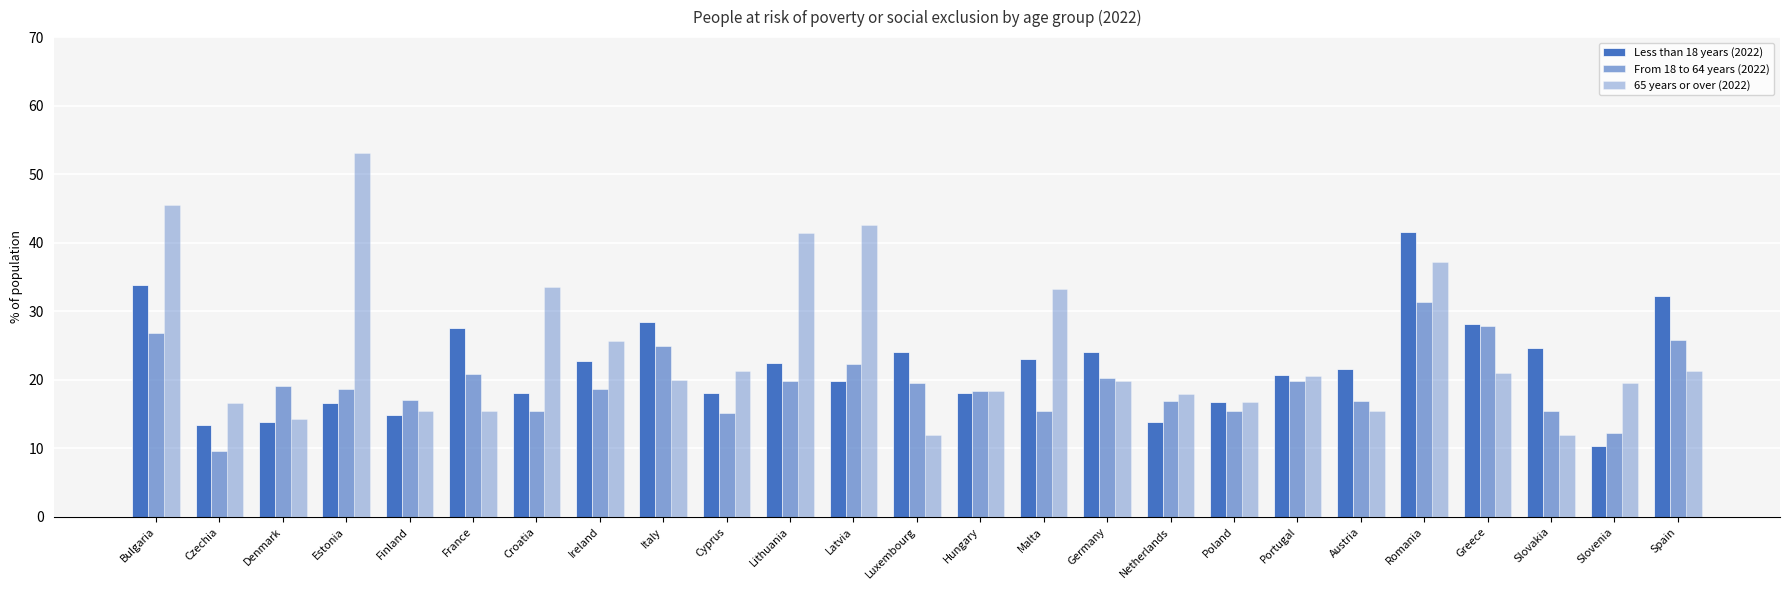

Where does the Less than 18 years (2022) series first go above 21?

Bulgaria